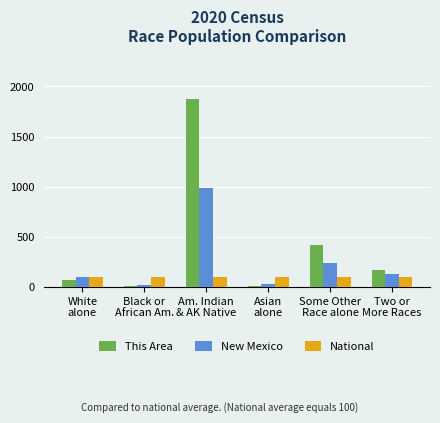

What is the sum of all New Mexico values?

1496.6